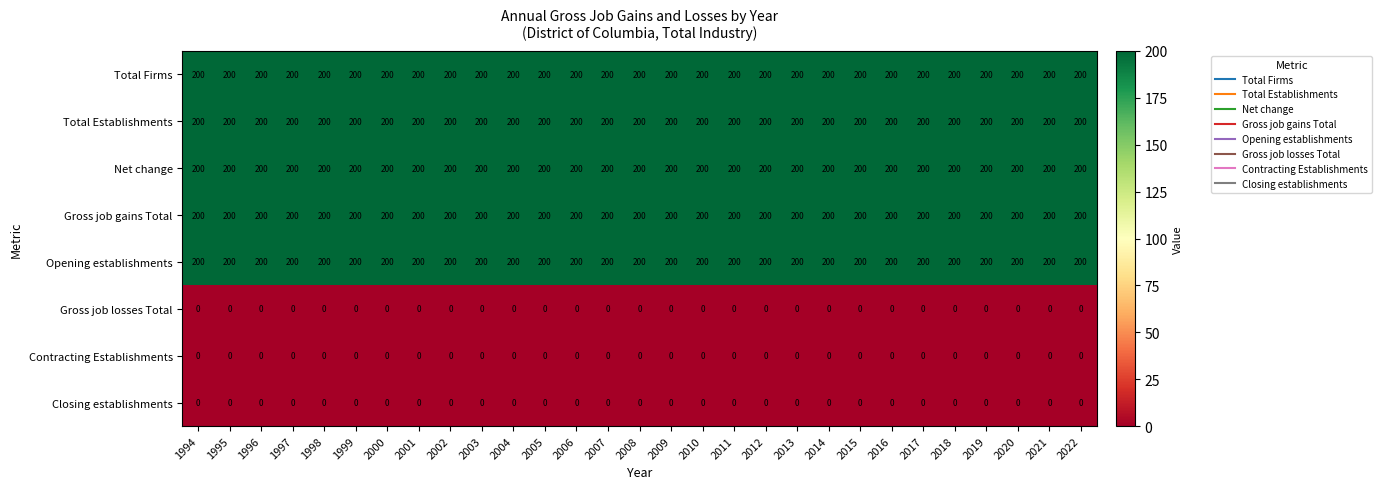

What is the highest value of the Total Firms series?

200